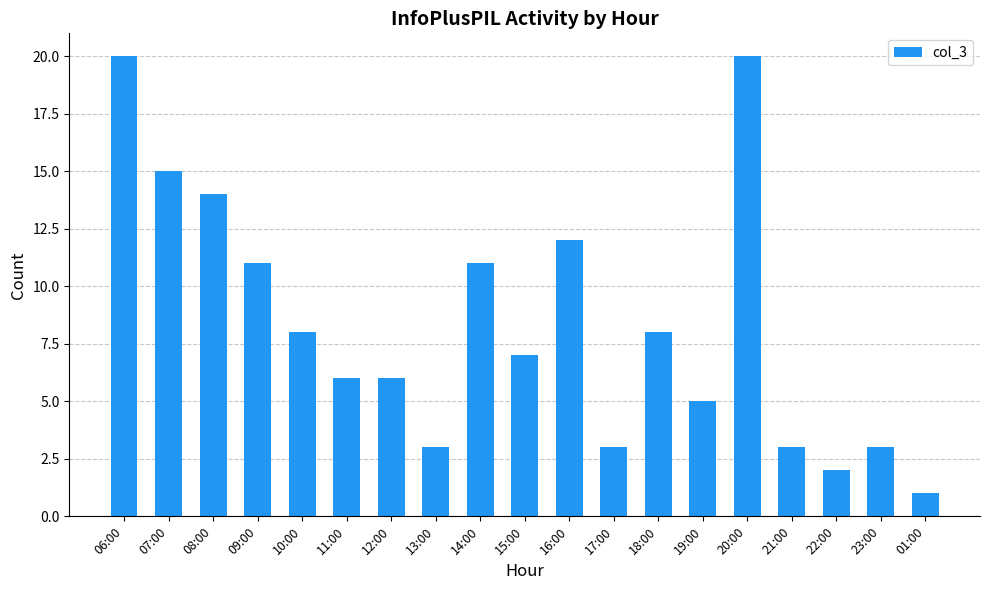

Reading left to right, extract all data points from this chart.

20	15	14	11	8	6	6	3	11	7	12	3	8	5	20	3	2	3	1